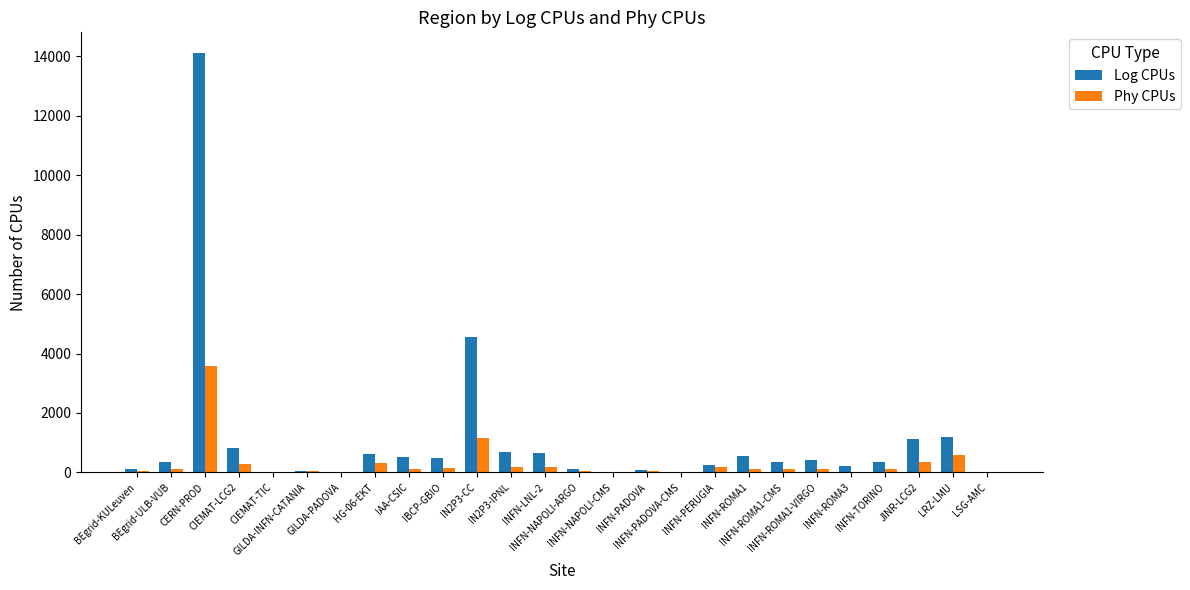

The Log CPUs series shows 4281 at CERN-PROD. True or false?

False